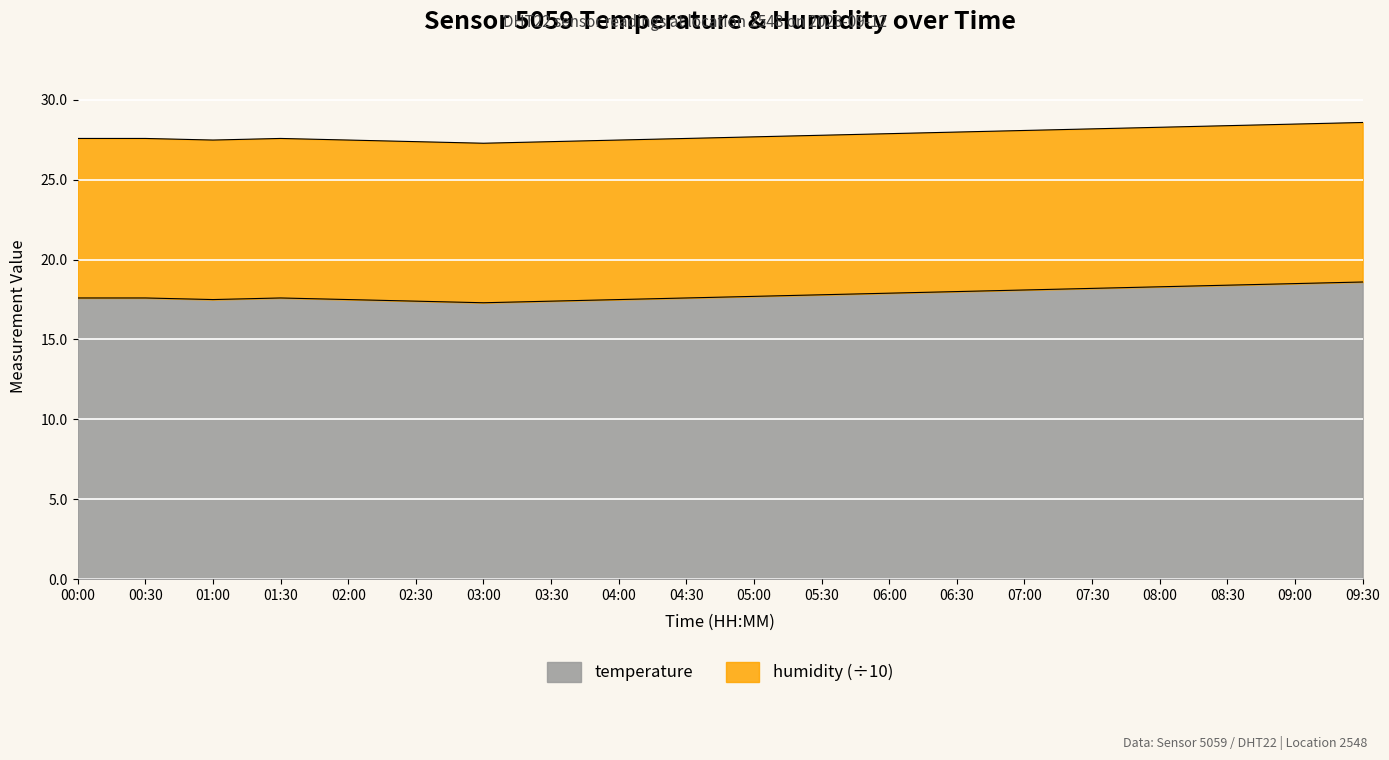

The value at 03:00 is 17.3. True or false?

True